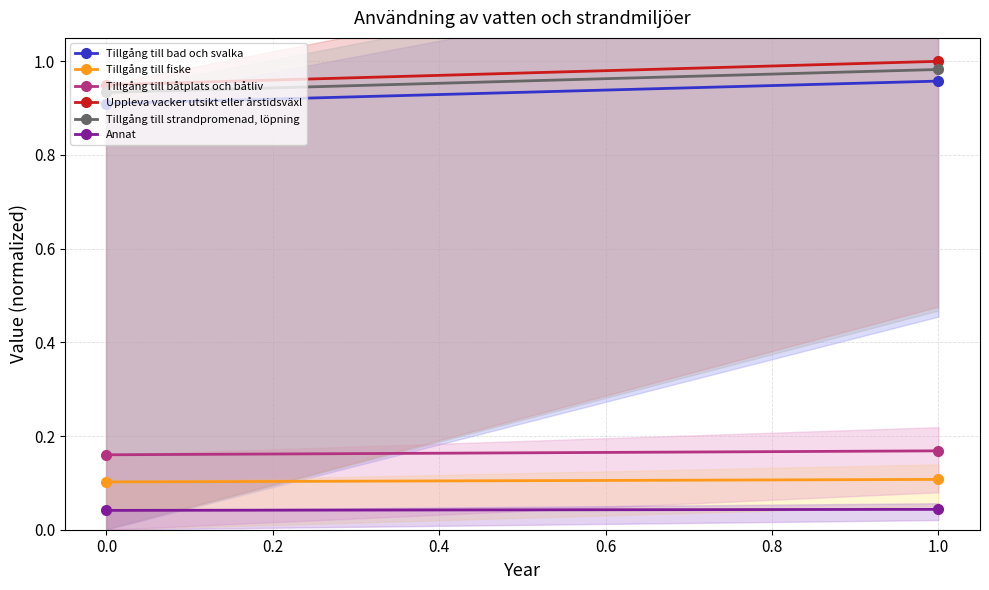

What is the difference between the highest and lowest values at 1.0?

1.0